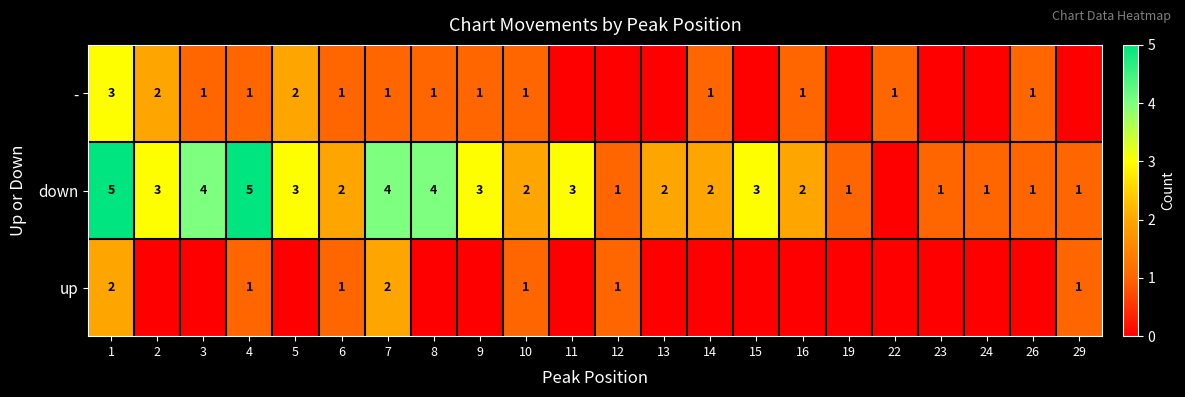

Is the value of down at 3 greater than the value of up at 6?

Yes